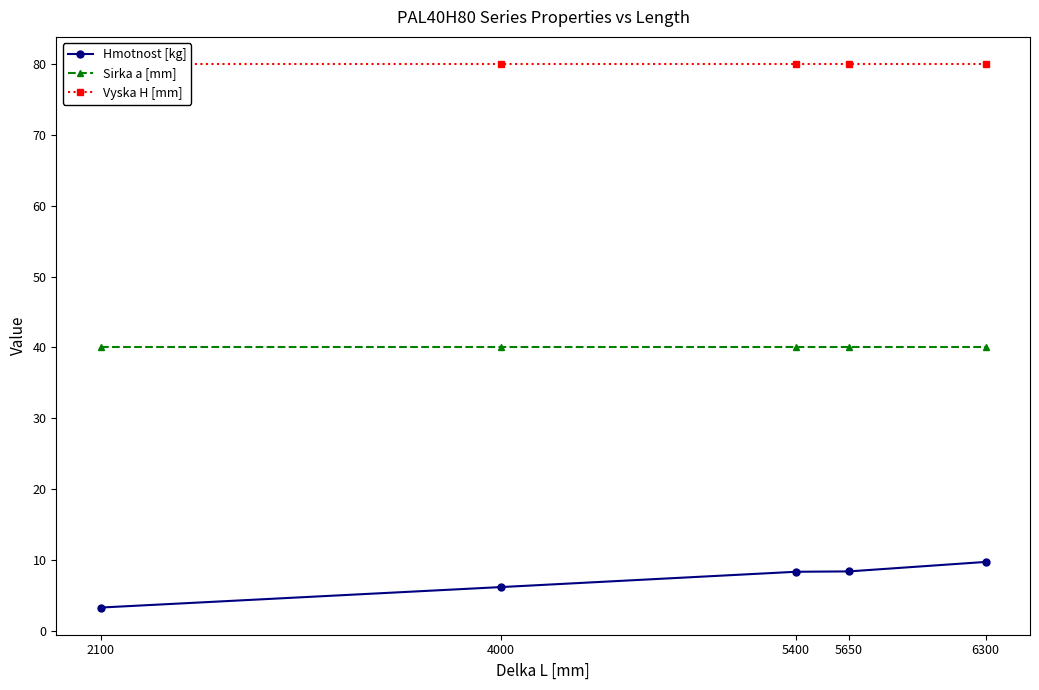

What is the sum of the Hmotnost [kg] values at 4000 and 6300?

15.9